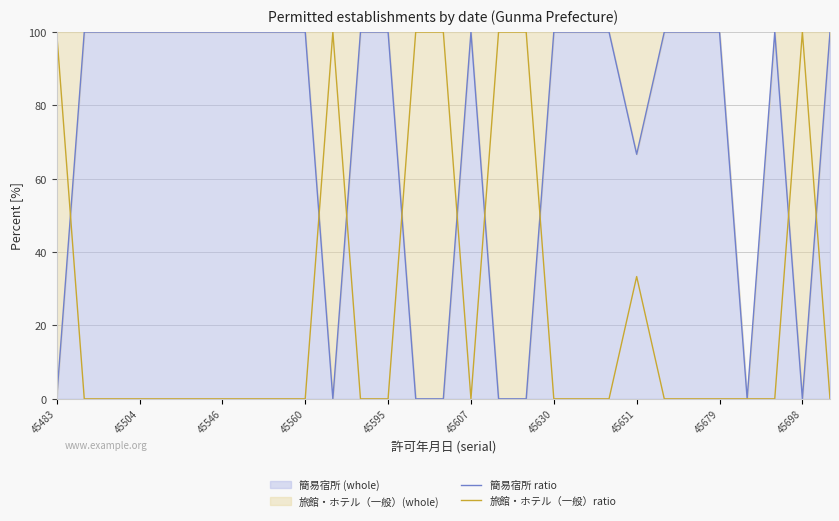

What is the greatest value displayed?

100.0